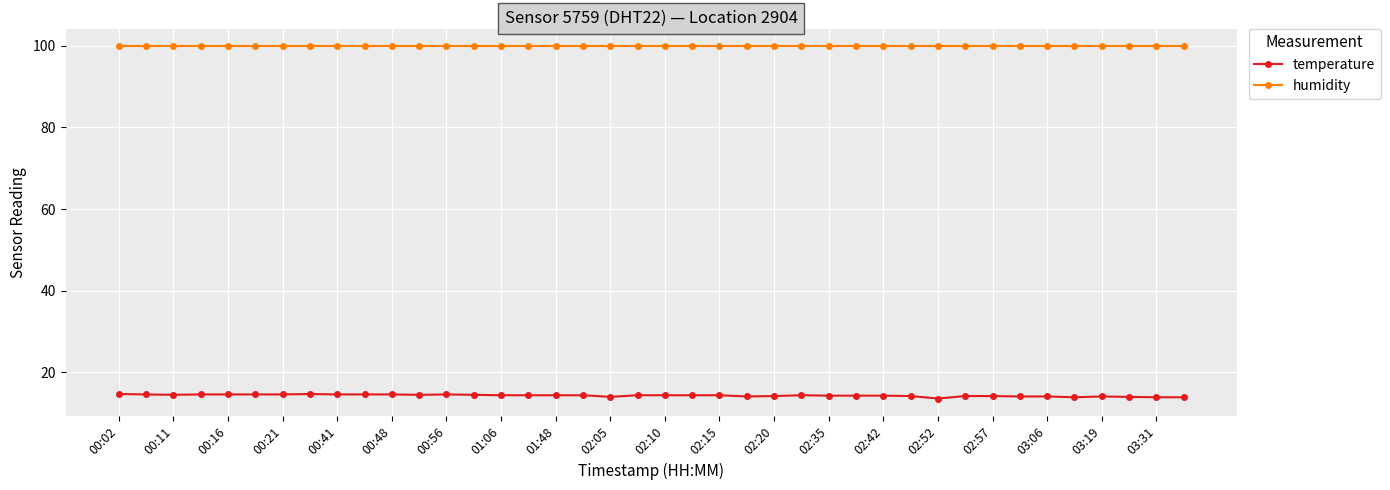

What is the greatest value displayed?

99.9